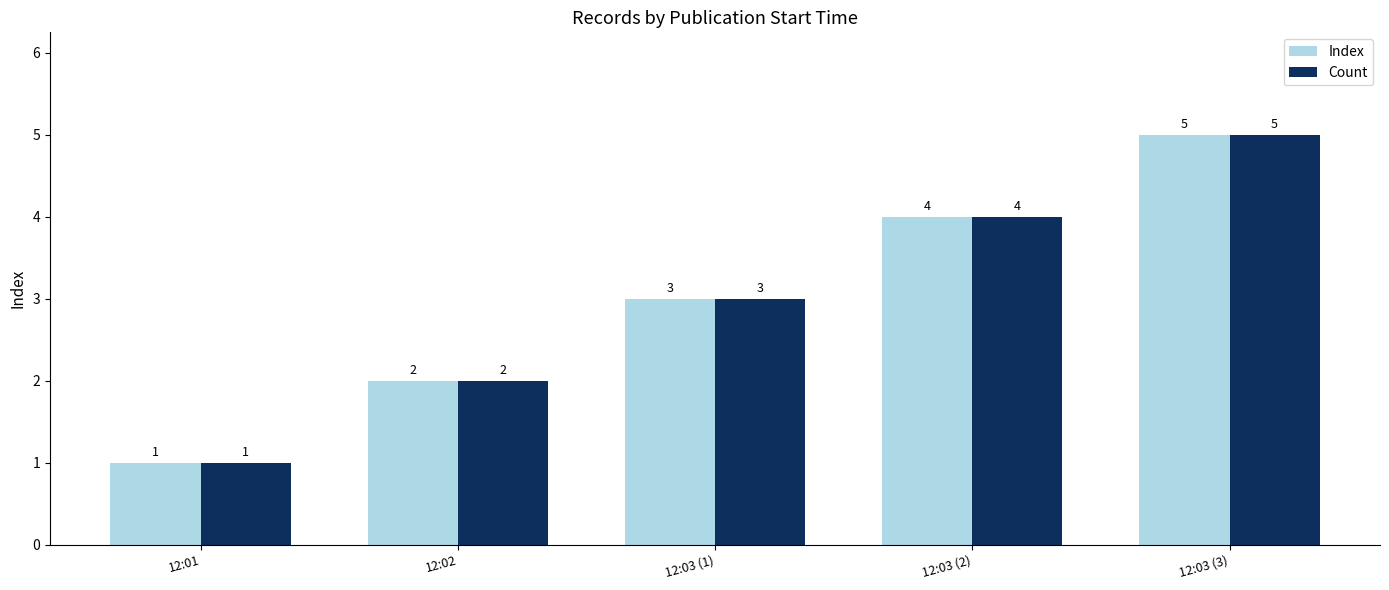

Which label corresponds to the smallest value in the chart?

12:01